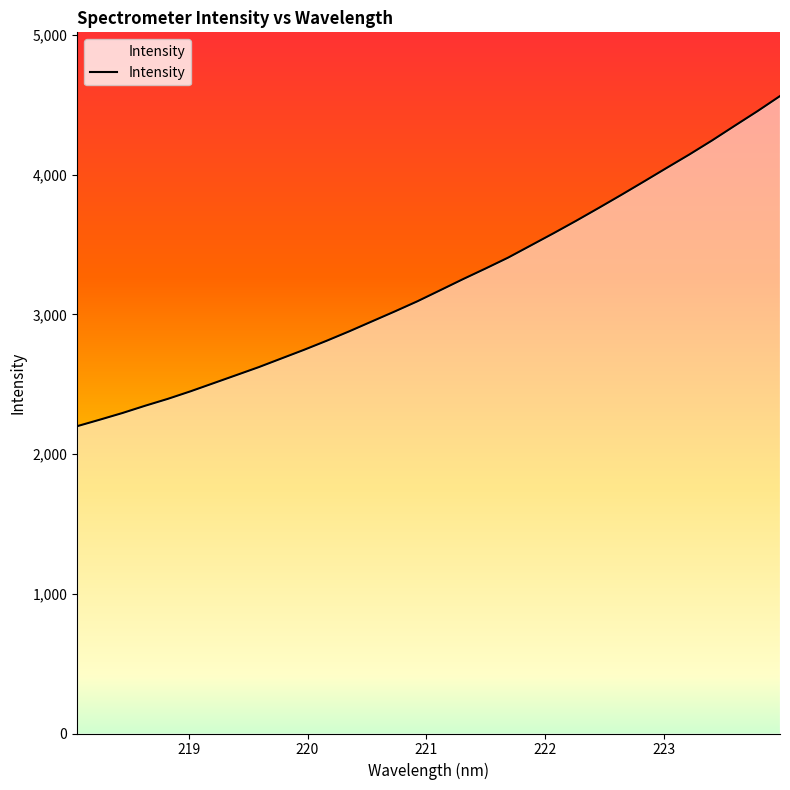

What is the minimum value shown in the chart?

2199.5